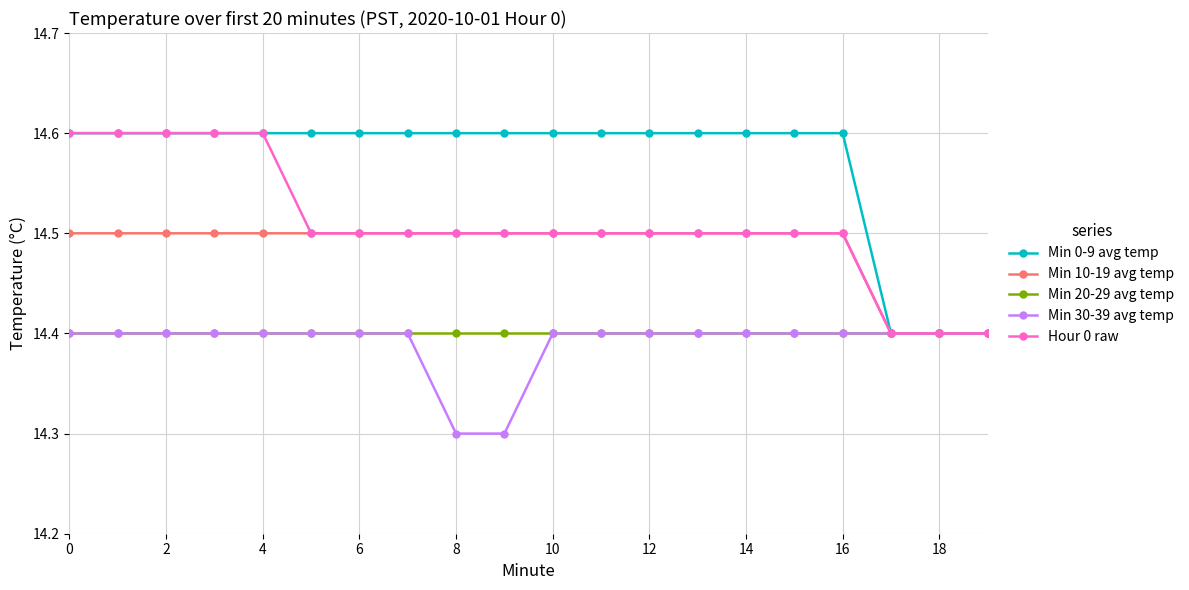

What is the difference between the maximum and second lowest values in the Min 0-9 avg temp series?

0.2